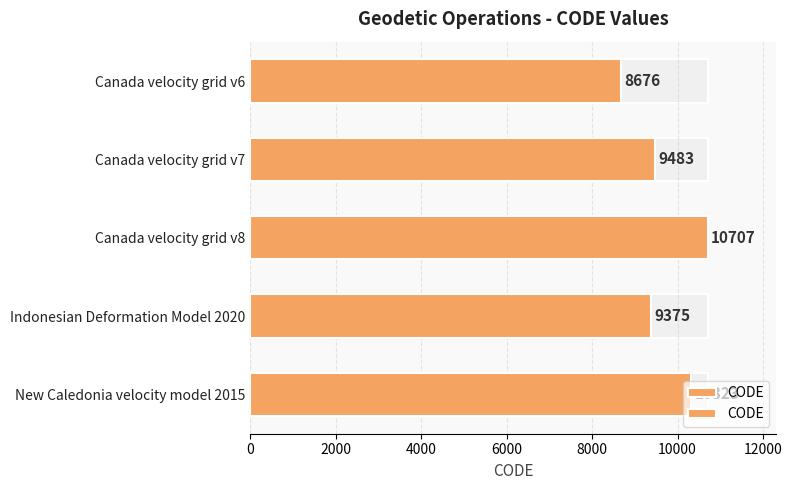

What is the difference between the second highest and minimum values?

1647